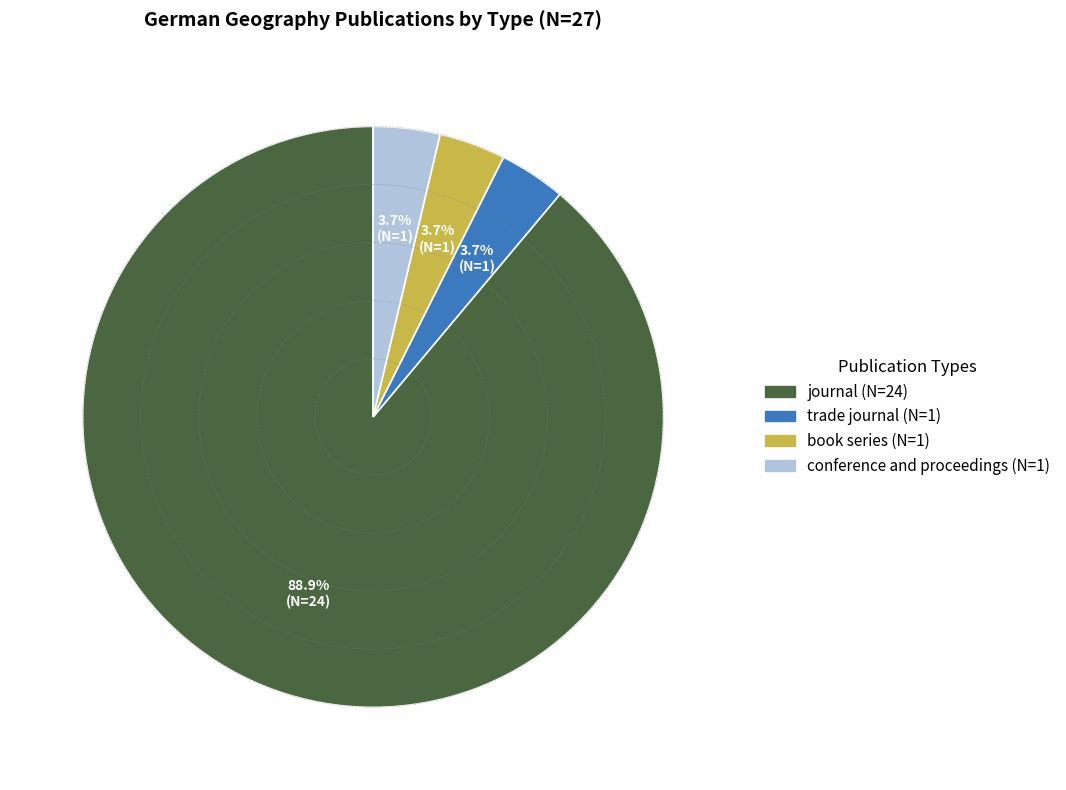

To the nearest percent, what is the difference between the journal and trade journal slice percentages?

85%